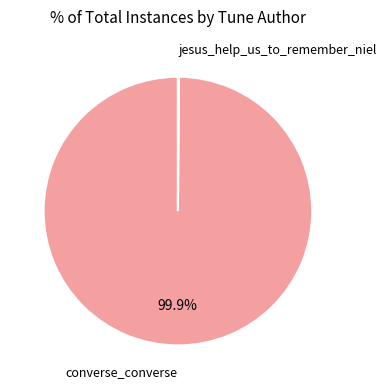

How much of the chart is everything except converse_converse?

0.1%